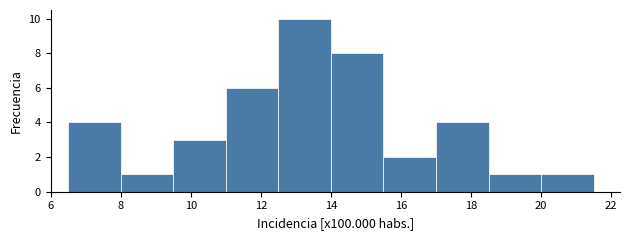

Reading left to right, transcribe this chart: for each bar, give the range it covers on the x-axis and its height. Neither the bar edges nor the heights are printed on the chart, so give them approximately, as read against the axes.

6.5 to 8.0: 4
8.0 to 9.5: 1
9.5 to 11.0: 3
11.0 to 12.5: 6
12.5 to 14.0: 10
14.0 to 15.5: 8
15.5 to 17.0: 2
17.0 to 18.5: 4
18.5 to 20.0: 1
20.0 to 21.5: 1